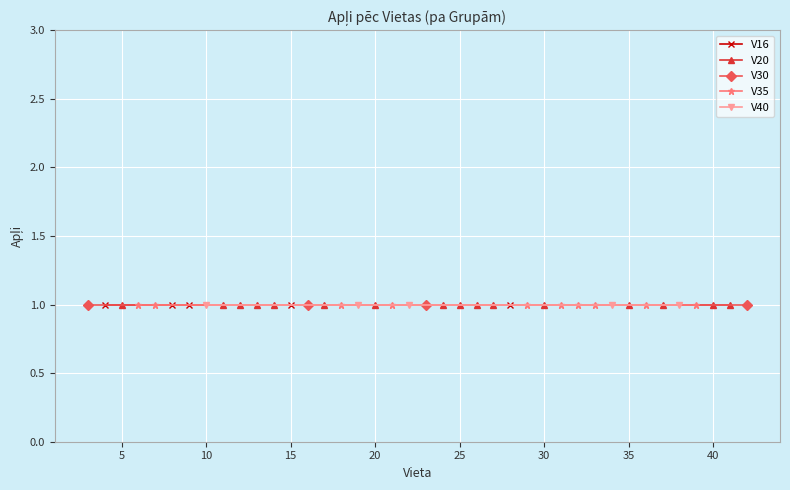

What are all the series names shown in the legend?

V16, V20, V30, V35, V40